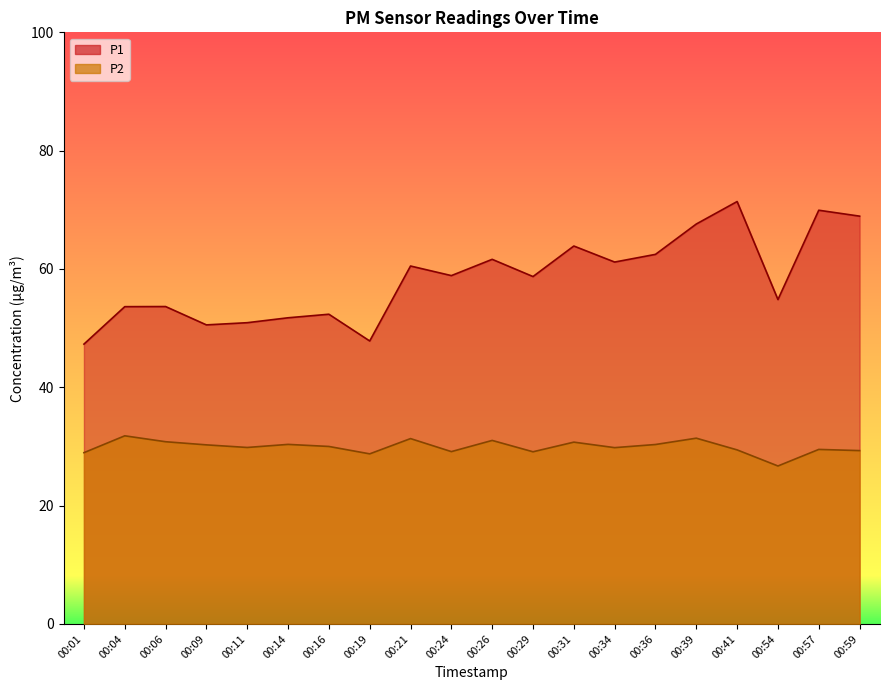

What is the highest value of the P1 series?

71.4